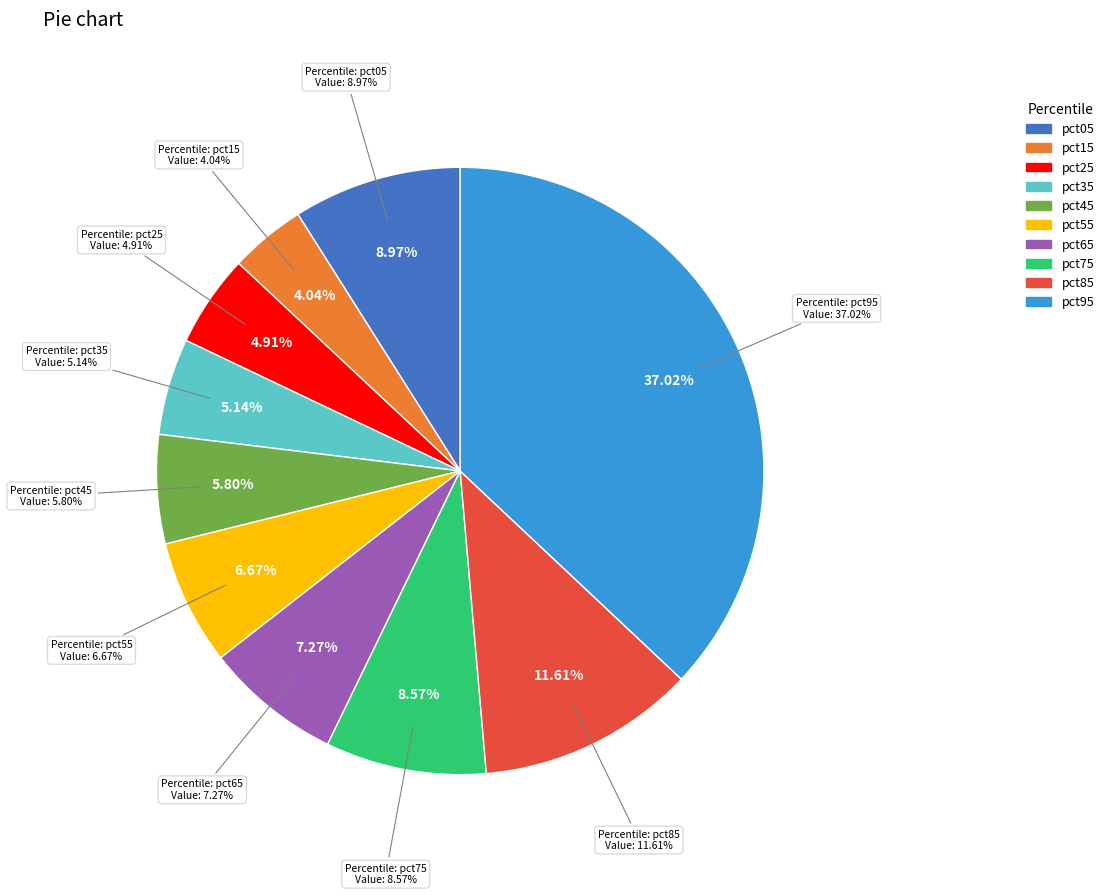

Rank the categories by value from highest to lowest.

pct95, pct85, pct05, pct75, pct65, pct55, pct45, pct35, pct25, pct15